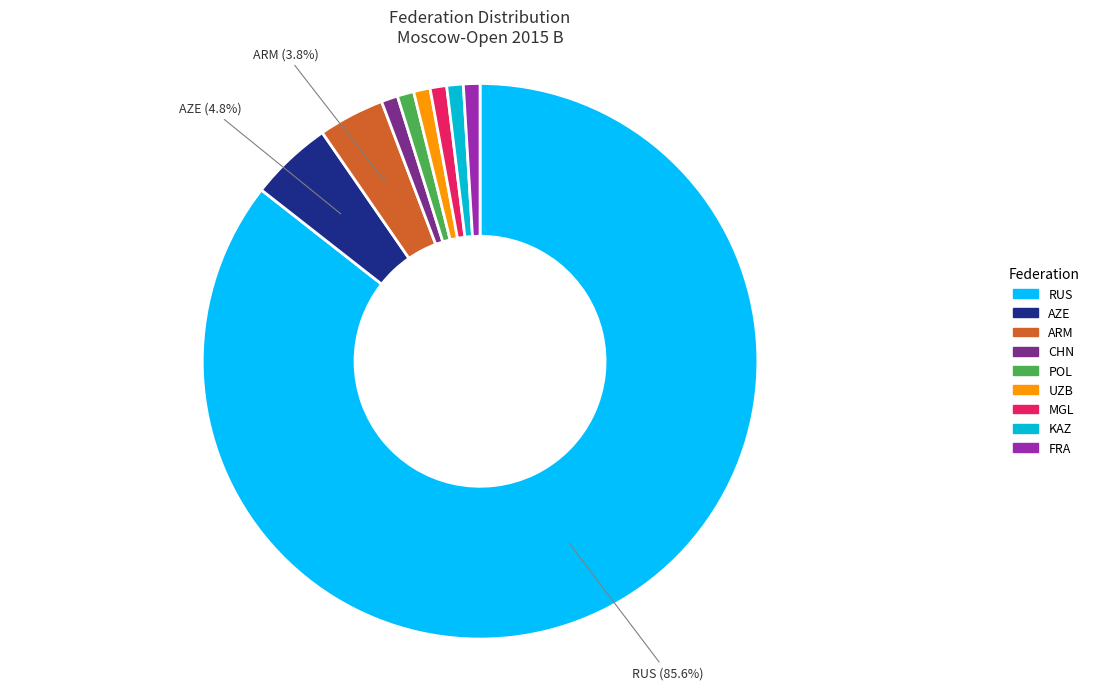

What is the majority slice?

RUS